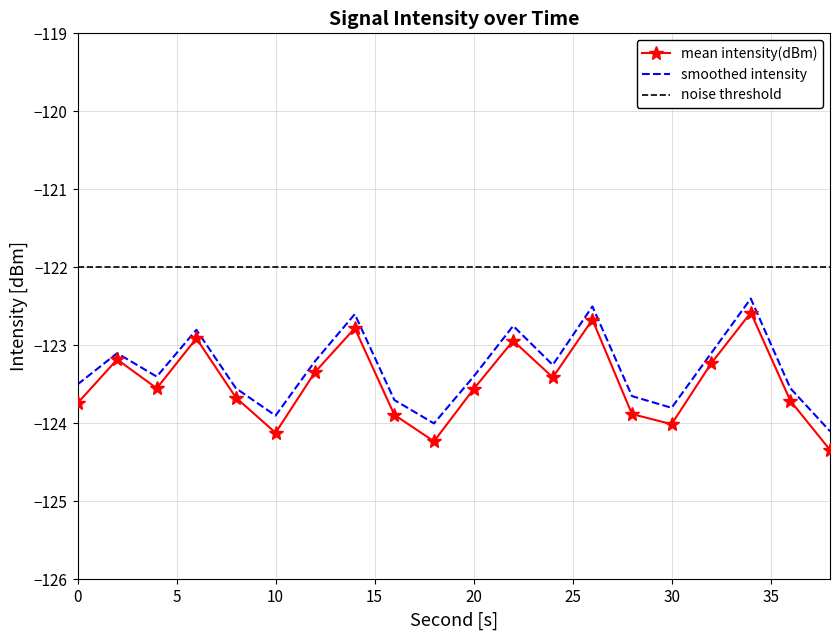

Which series has the largest range (max minus min)?

mean intensity(dBm)